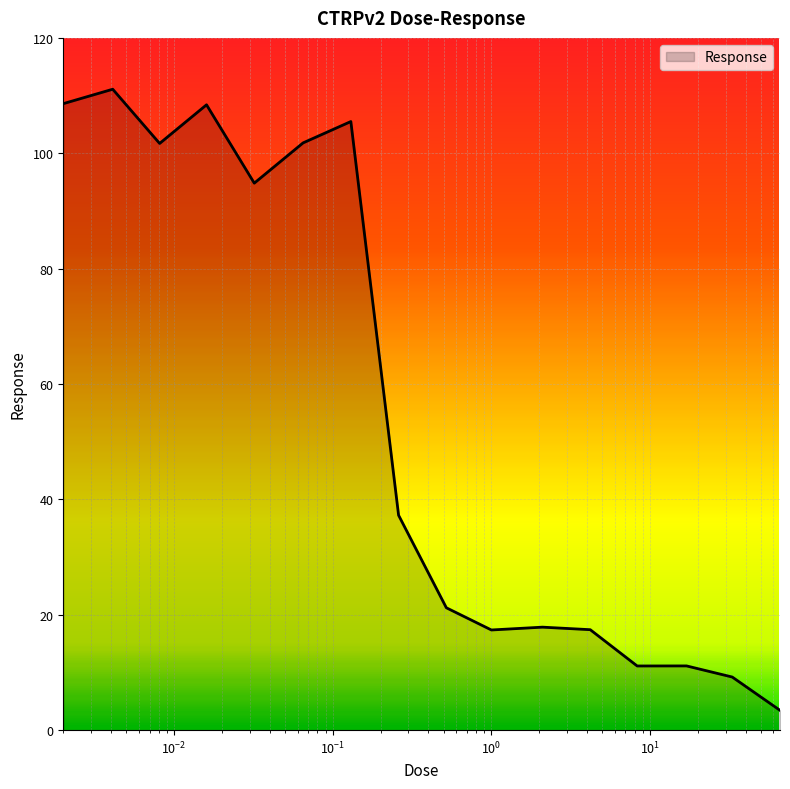

What is the difference between the maximum and minimum values?

107.7